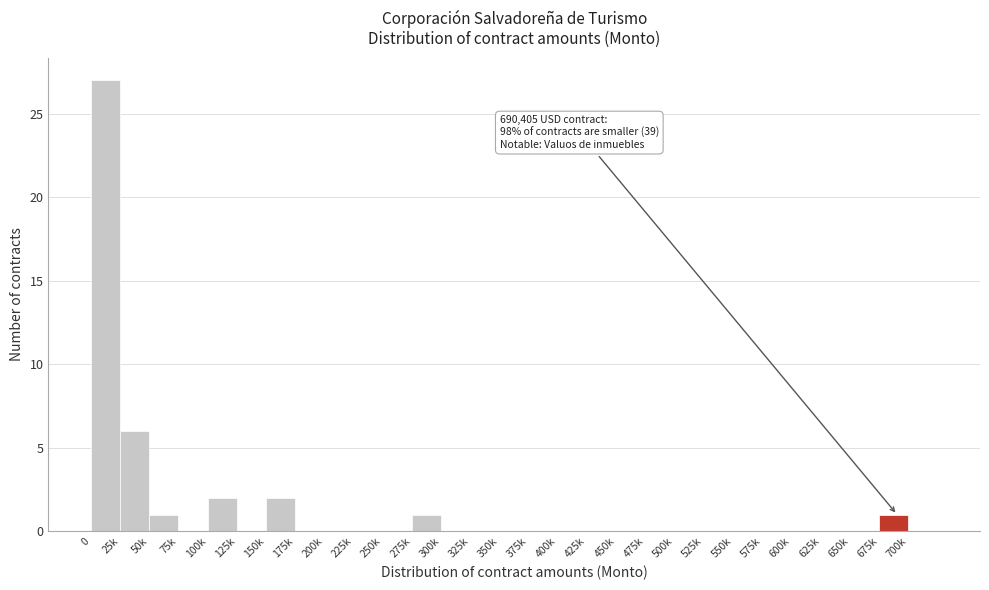

Reading left to right, extract all data points from this chart.

0=27	25k=6	50k=1	75k=0	100k=2	125k=0	150k=2	175k=0	200k=0	225k=0	250k=0	275k=1	300k=0	325k=0	350k=0	375k=0	400k=0	425k=0	450k=0	475k=0	500k=0	525k=0	550k=0	575k=0	600k=0	625k=0	650k=0	675k=1	700k=0